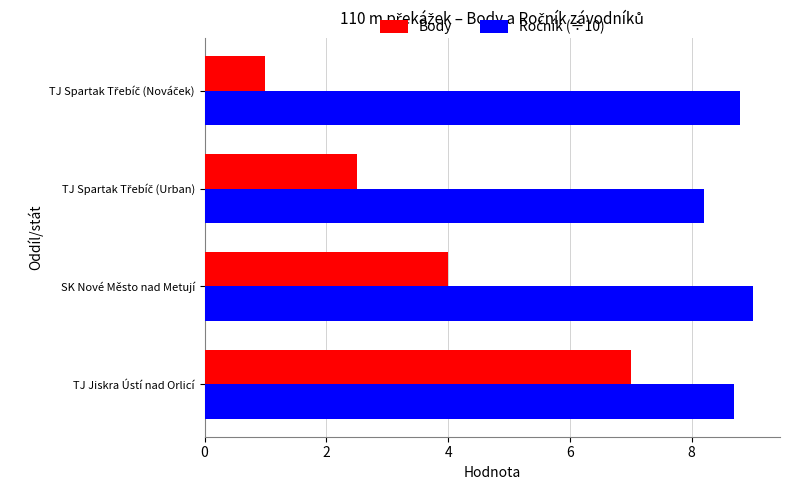

What is the maximum value for Body?

7.0